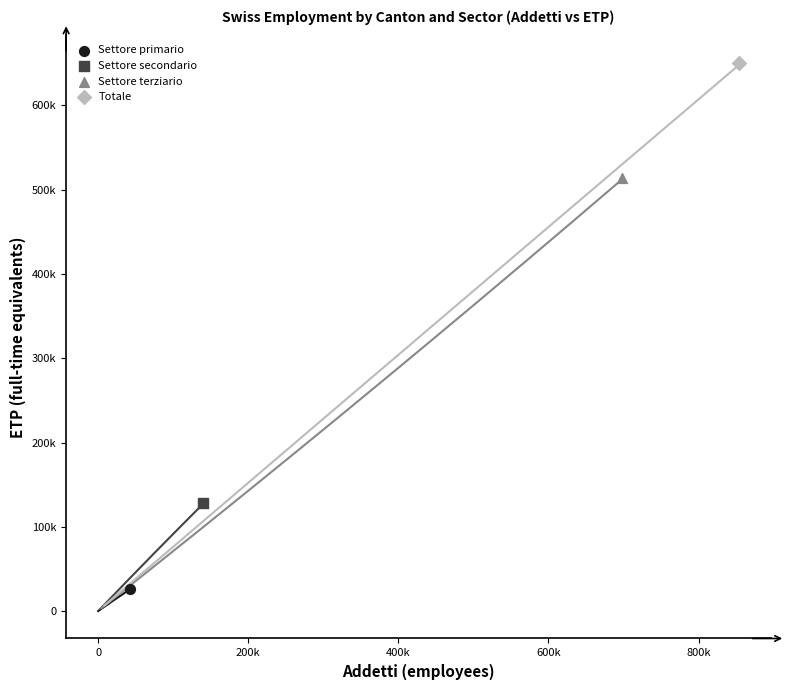

What are all the series names shown in the legend?

Settore primario, Settore secondario, Settore terziario, Totale